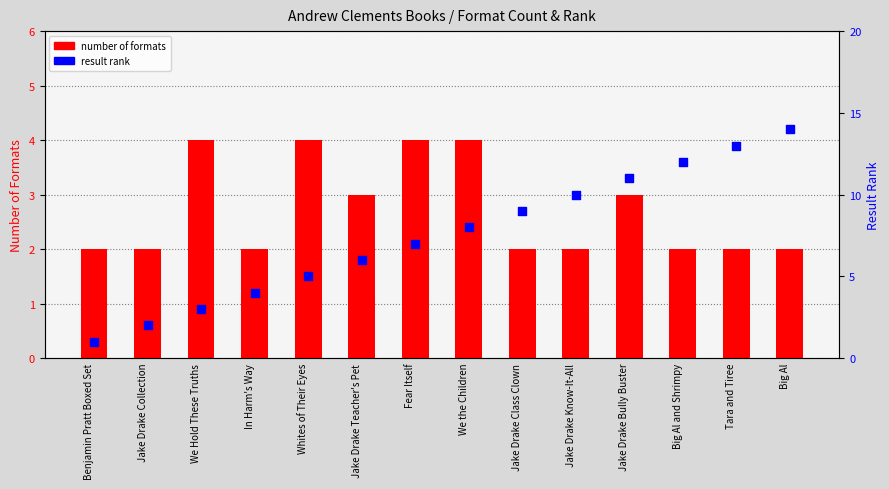

What are all the series names shown in the legend?

number of formats, result rank